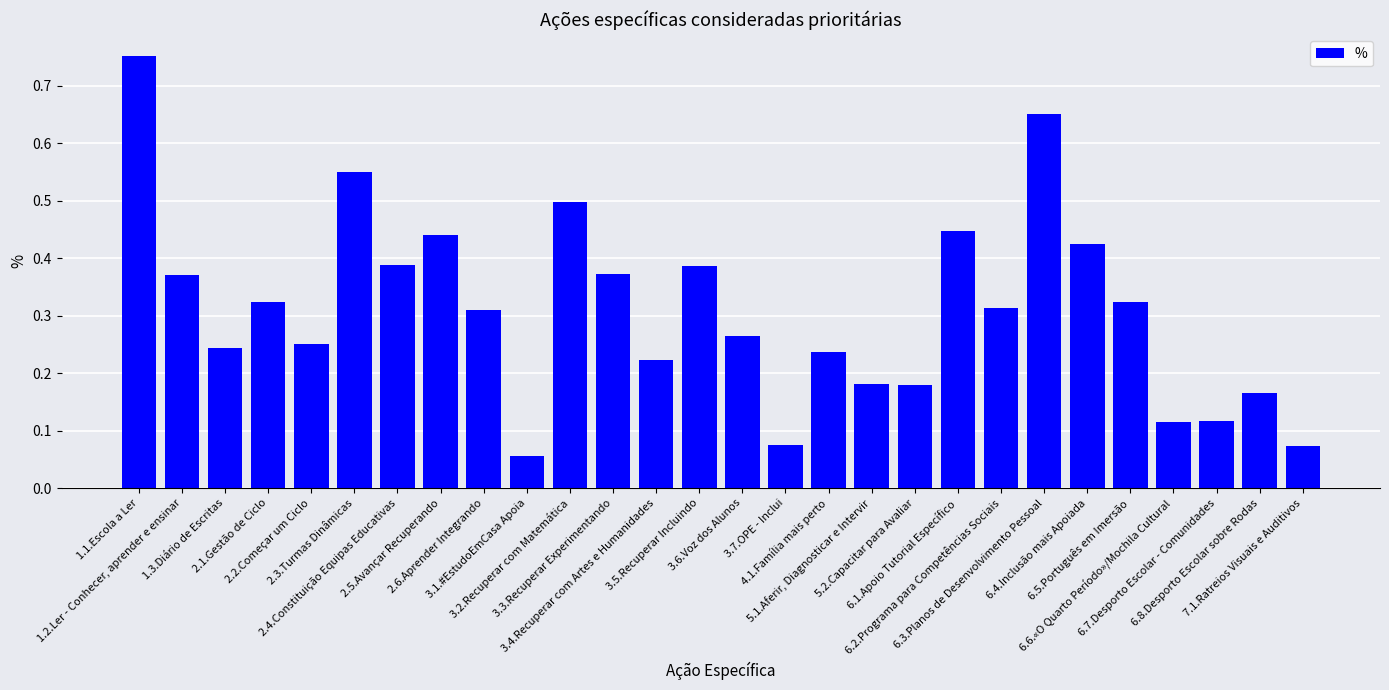

What is the average value?

0.3